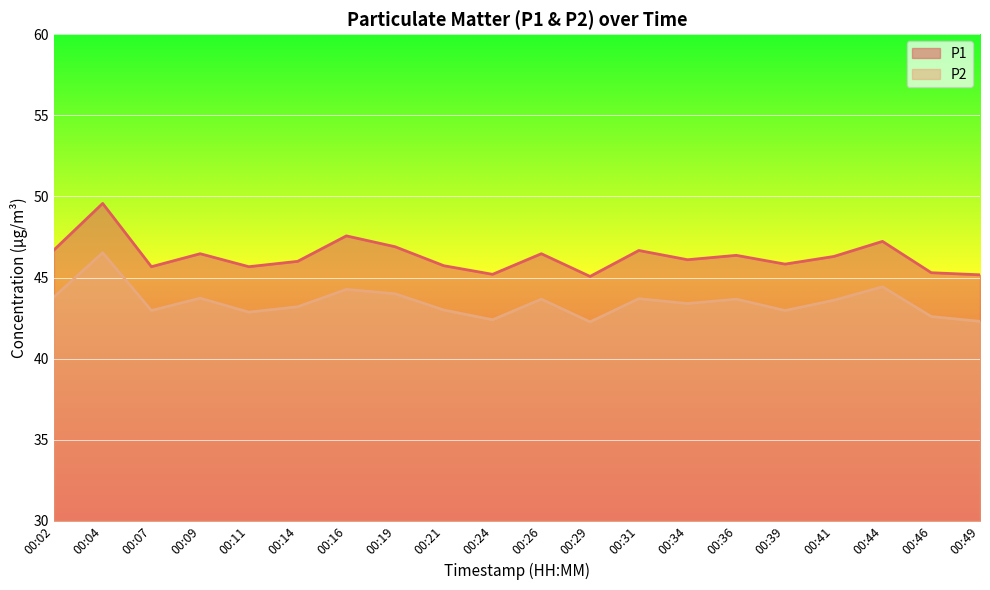

Which series has the largest total across all categories?

P1